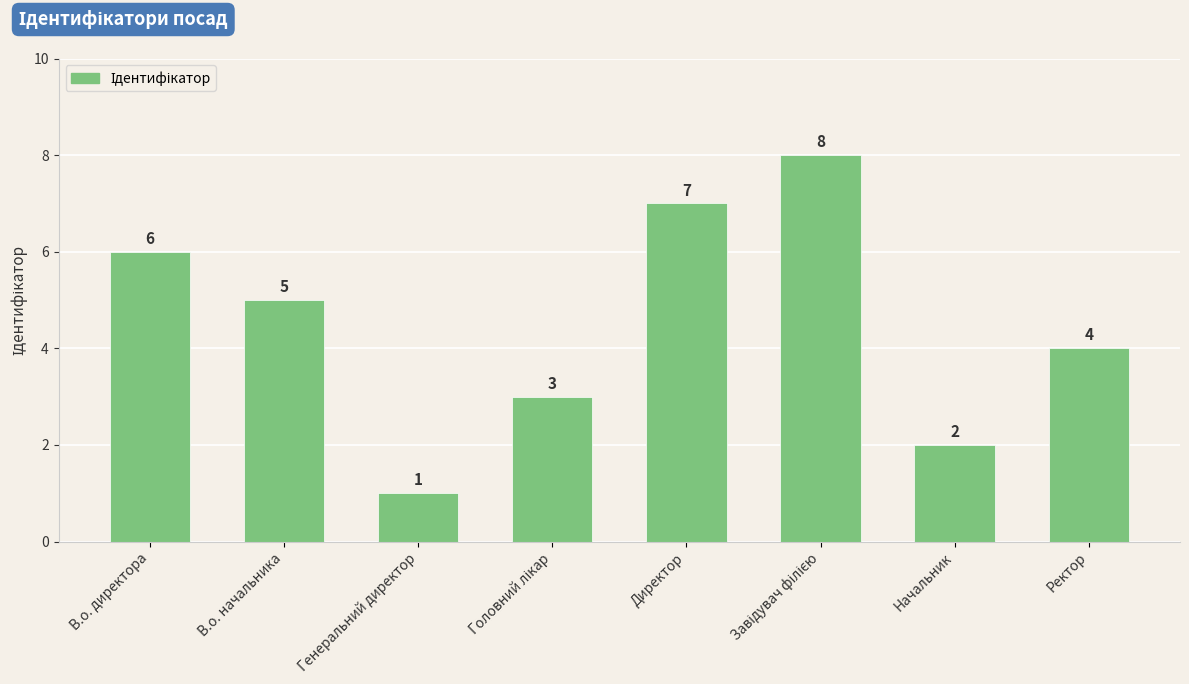

How many values are between 3 and 7?

5